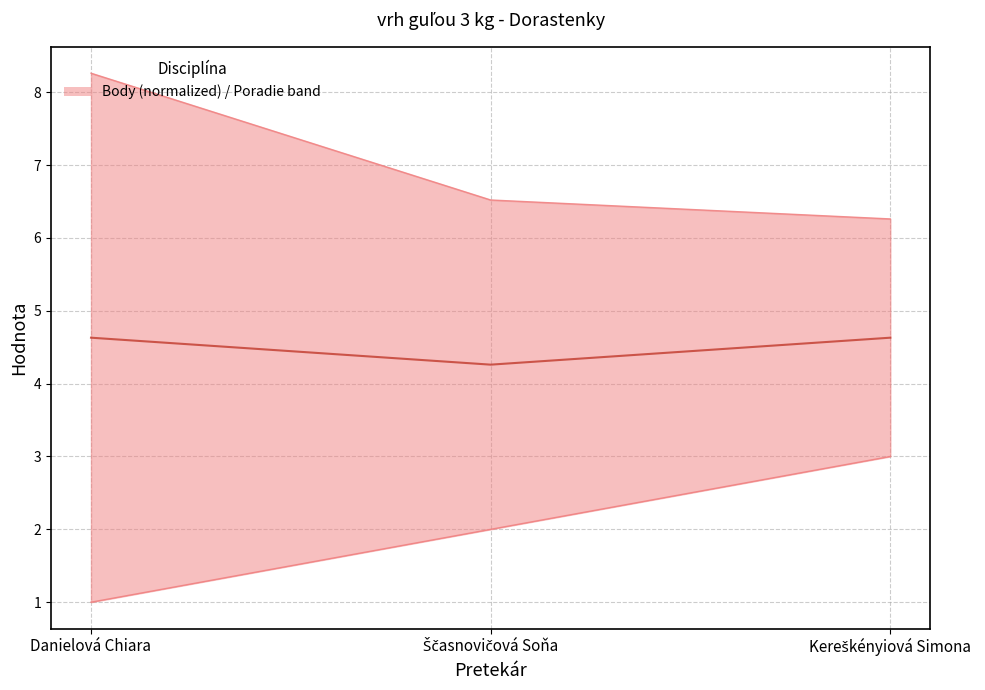

How many lines are shown in the chart?

3